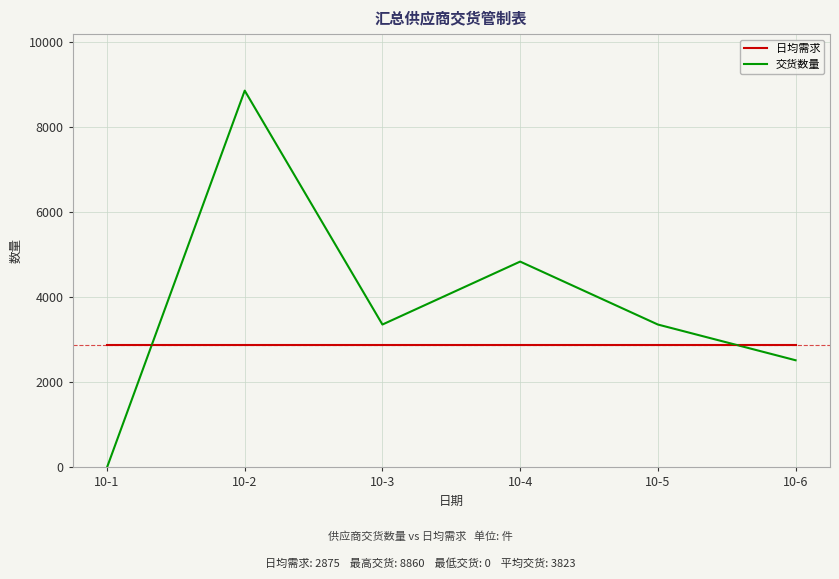

Between 10-4 and 10-5, which series saw the biggest shift?

交货数量